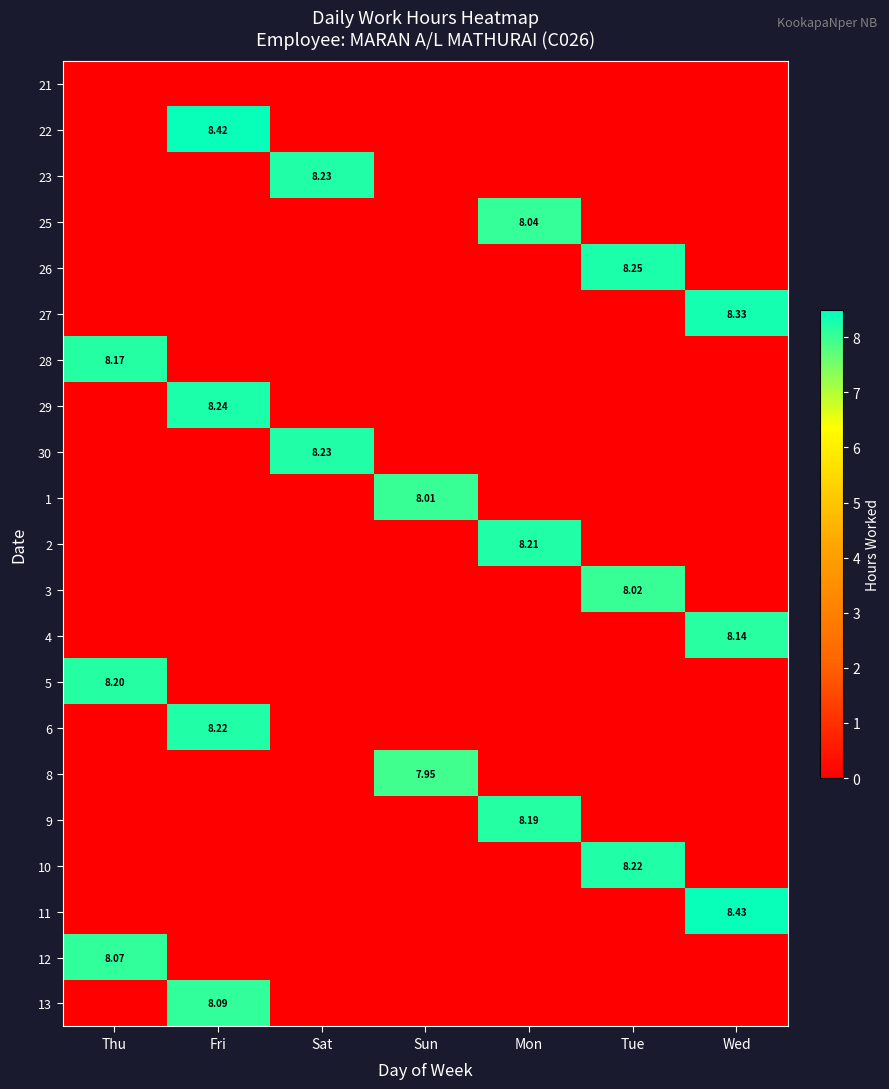

At which category does the chart reach its minimum across all series?

Thu